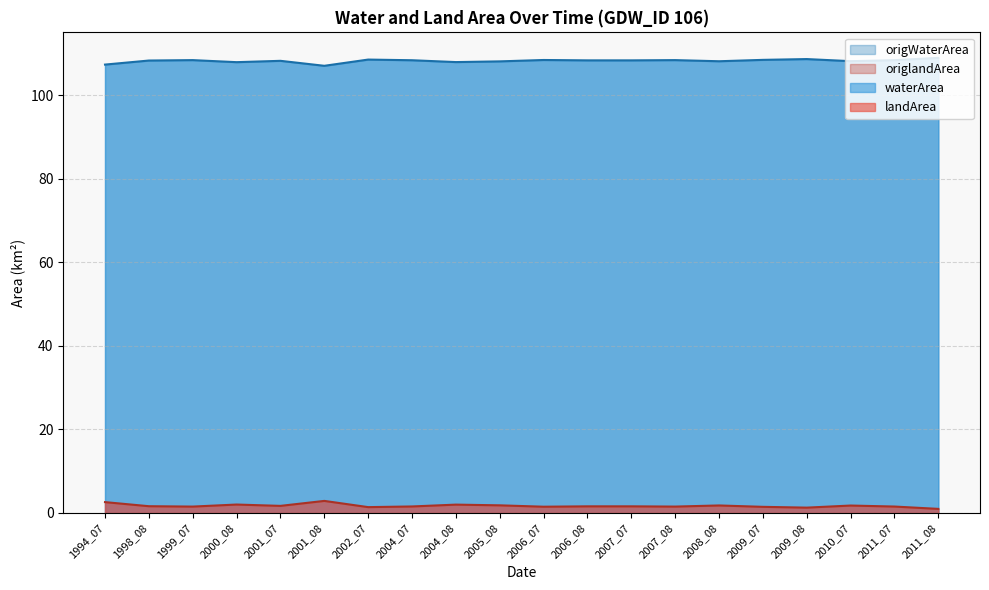

At how many categories does at least one series exceed 5?

20